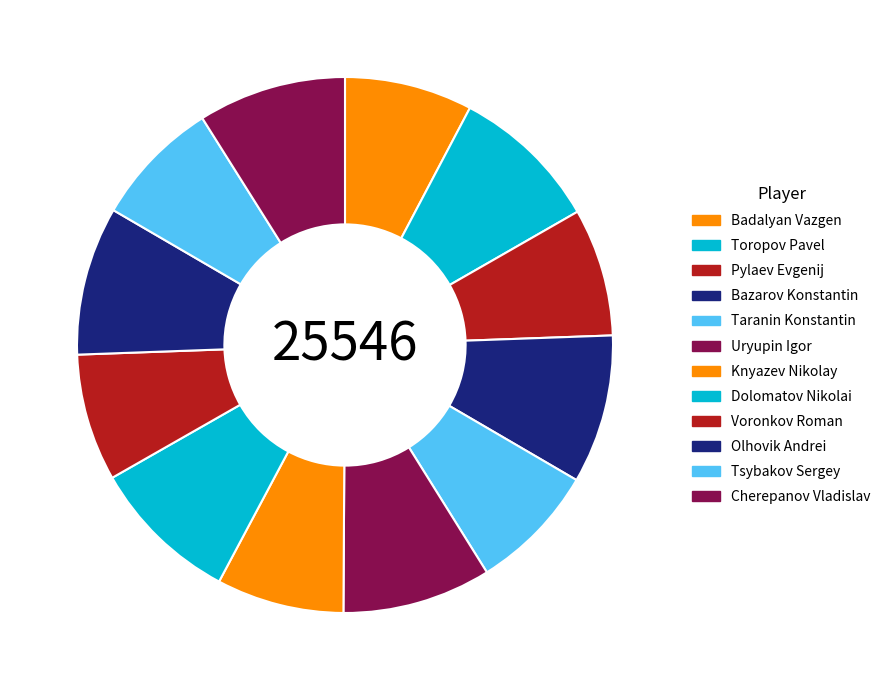

Does Toropov Pavel account for over 50% of the chart?

No